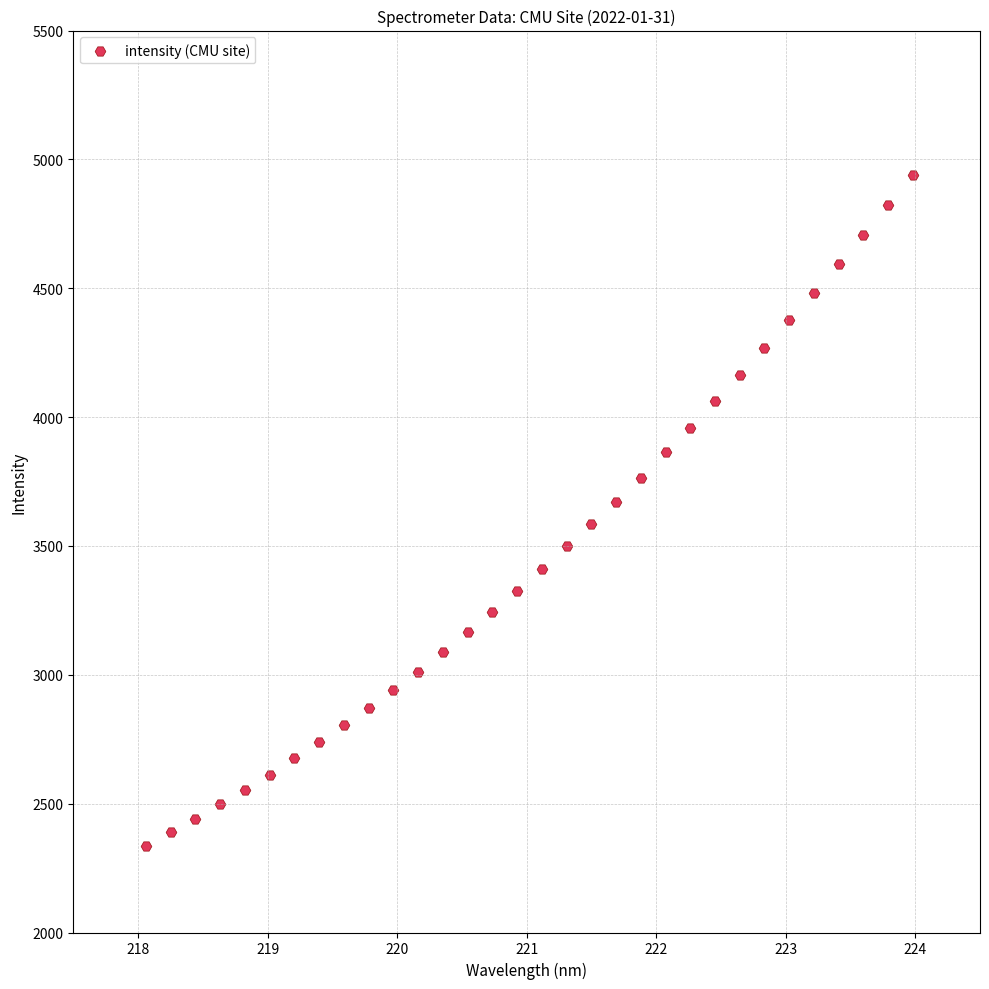

What is the range of Y values (max minus min)?

2603.7